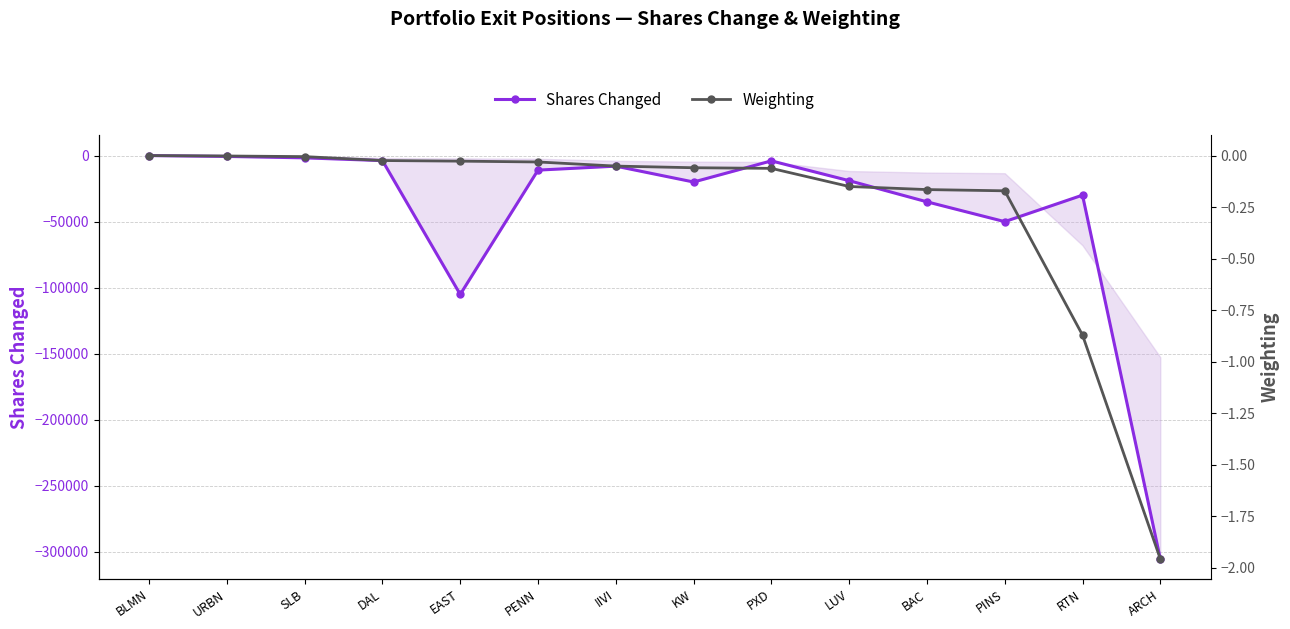

What are all the series names shown in the legend?

Shares Changed, Weighting